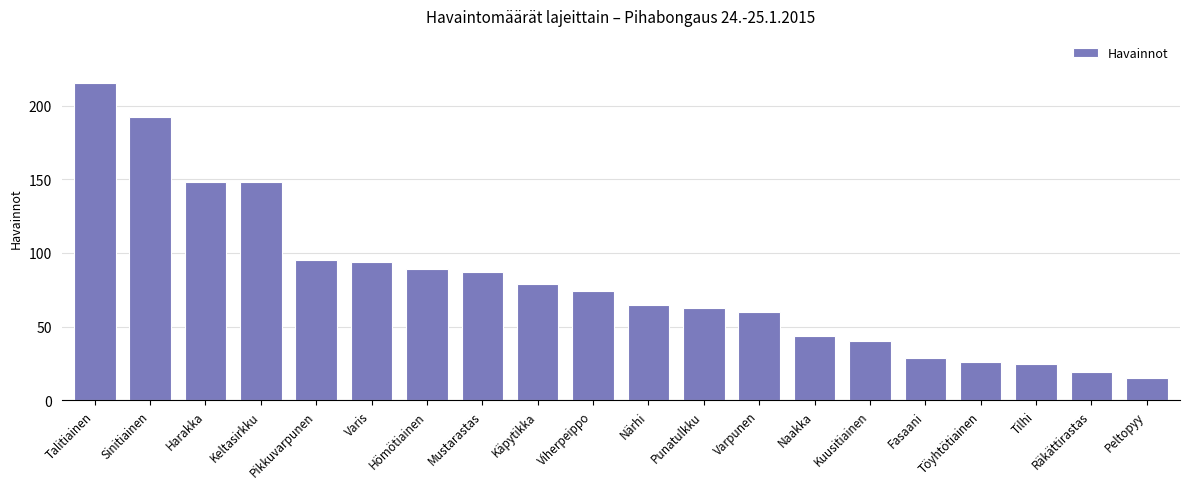

The chart shows a value of 50 at Fasaani. True or false?

False